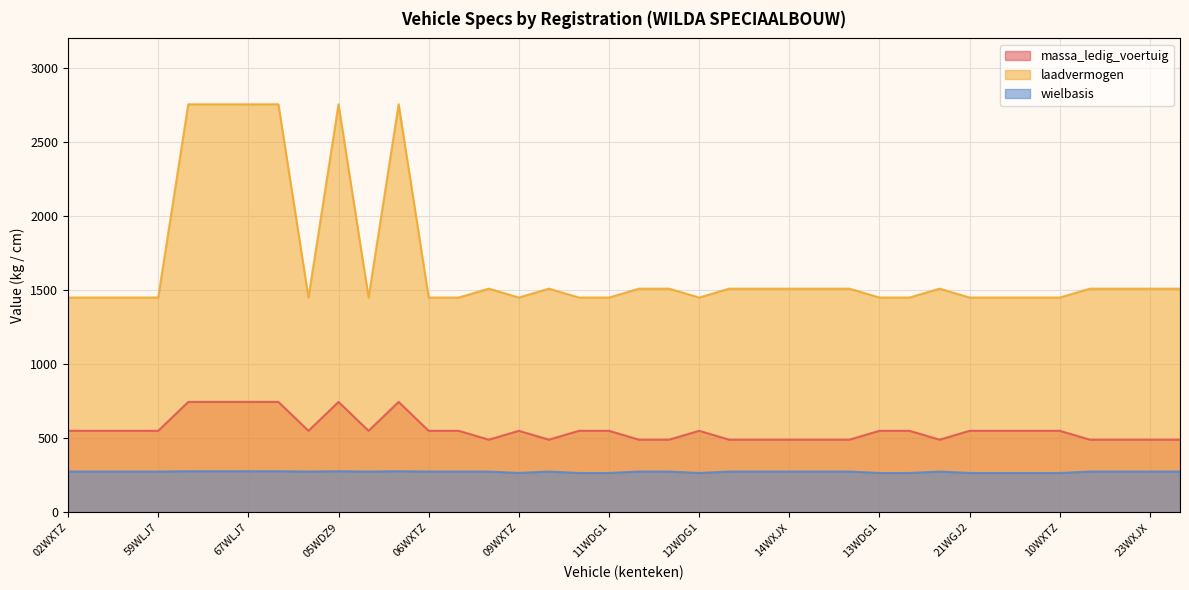

Reading left to right, list all the values displayed in this chart.

massa_ledig_voertuig: 550	550	550	550	745	745	745	745	550	745	550	745	550	550	490	550	490	550	550	490	490	550	490	490	490	490	490	550	550	490	550	550	550	550	490	490	490	490
laadvermogen: 1450	1450	1450	1450	2755	2755	2755	2755	1450	2755	1450	2755	1450	1450	1510	1450	1510	1450	1450	1510	1510	1450	1510	1510	1510	1510	1510	1450	1450	1510	1450	1450	1450	1450	1510	1510	1510	1510
wielbasis: 275	275	275	275	277	277	277	277	275	277	275	277	275	275	275	265	275	265	265	275	275	265	275	275	275	275	275	265	265	275	265	265	265	265	275	275	275	275